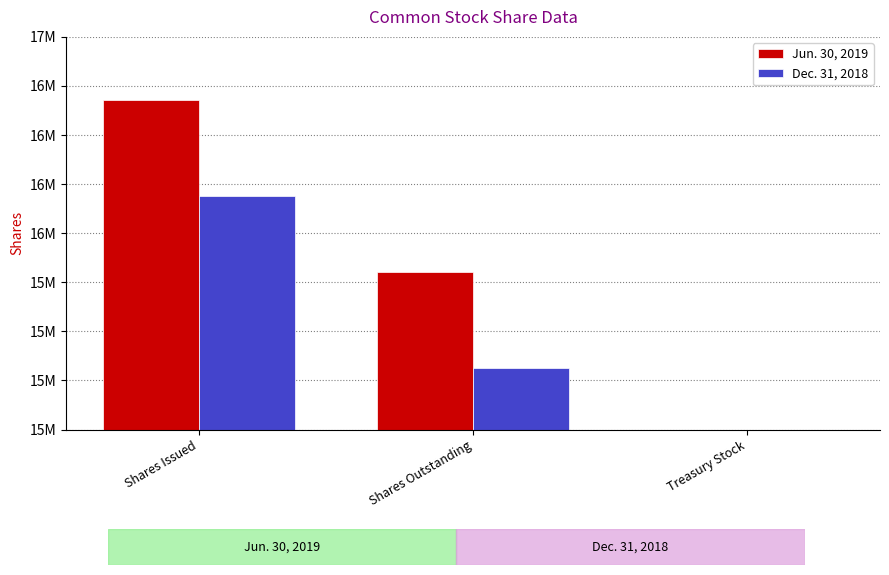

How many groups of bars are there?

3